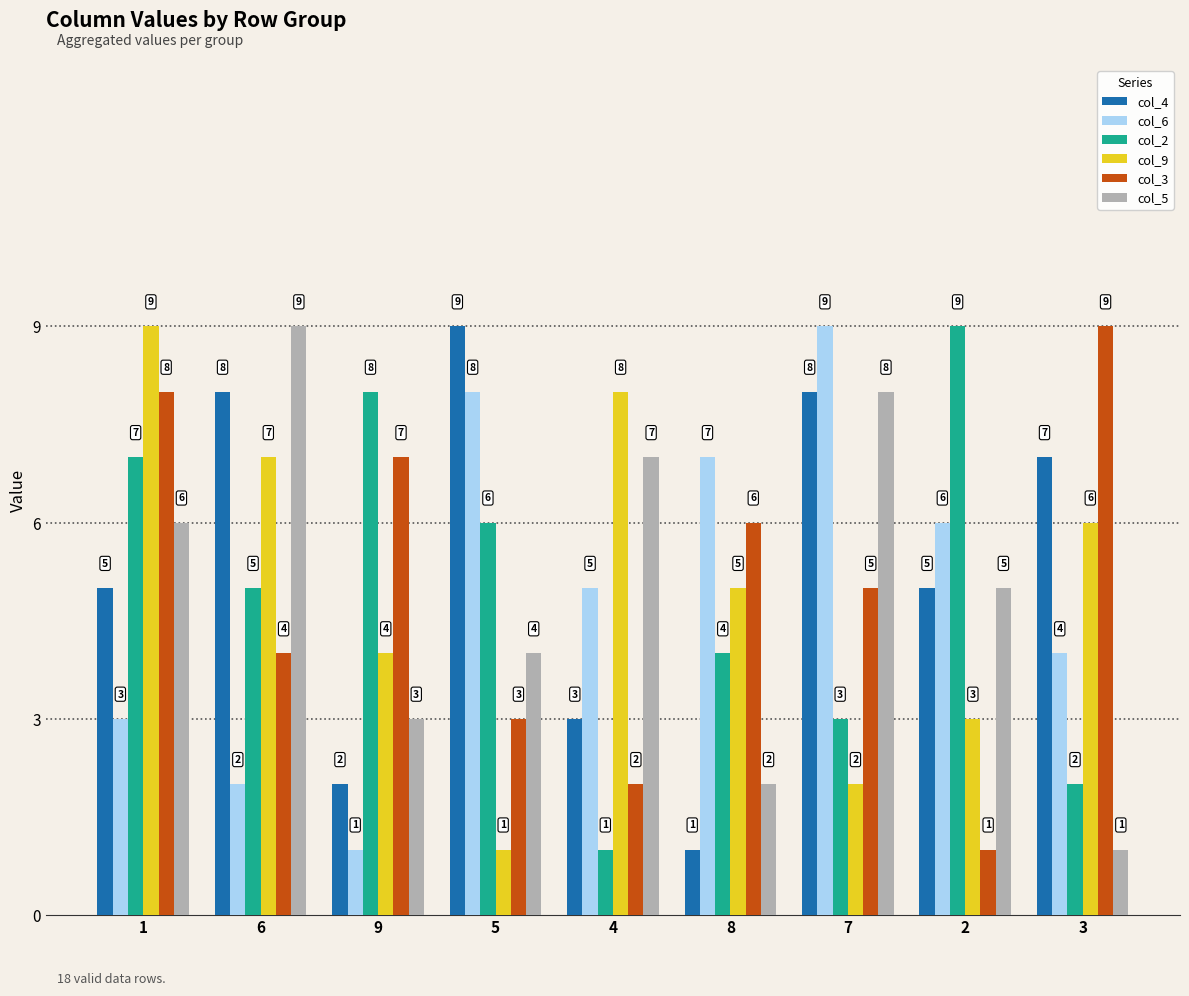

Which series changed the most between 4 and 7?

col_9